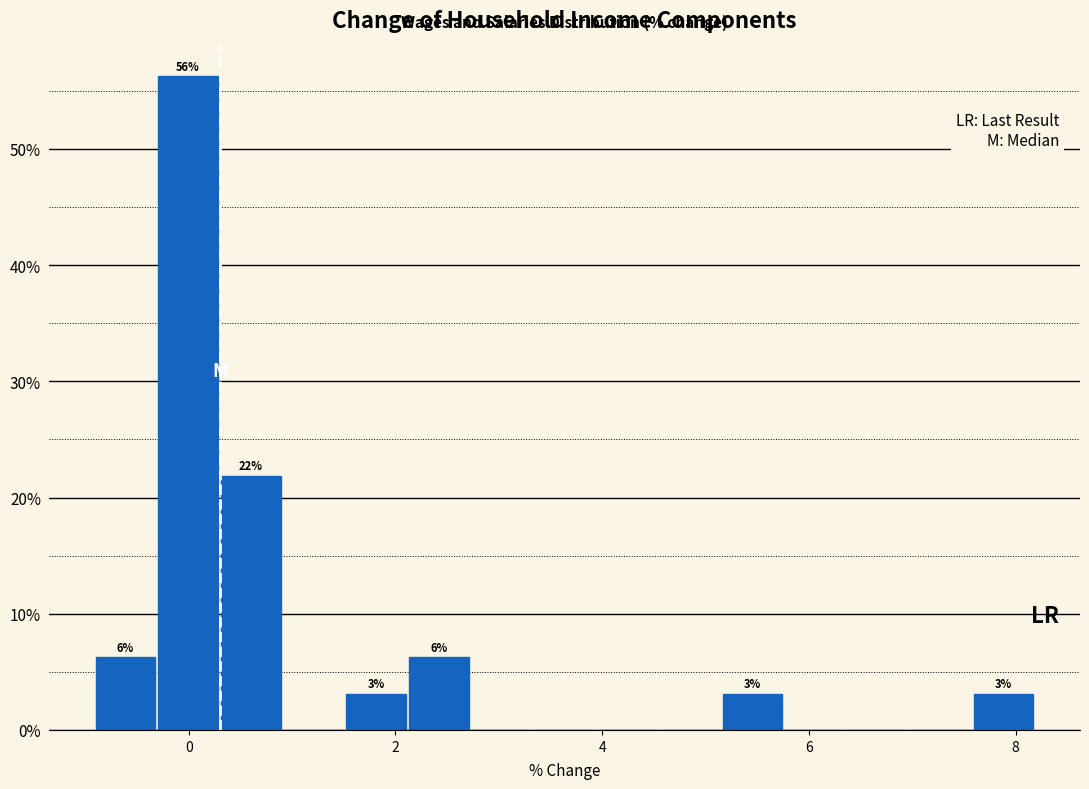

Read against the x-axis, roughly where is the centre of the tallest bar?

0.0